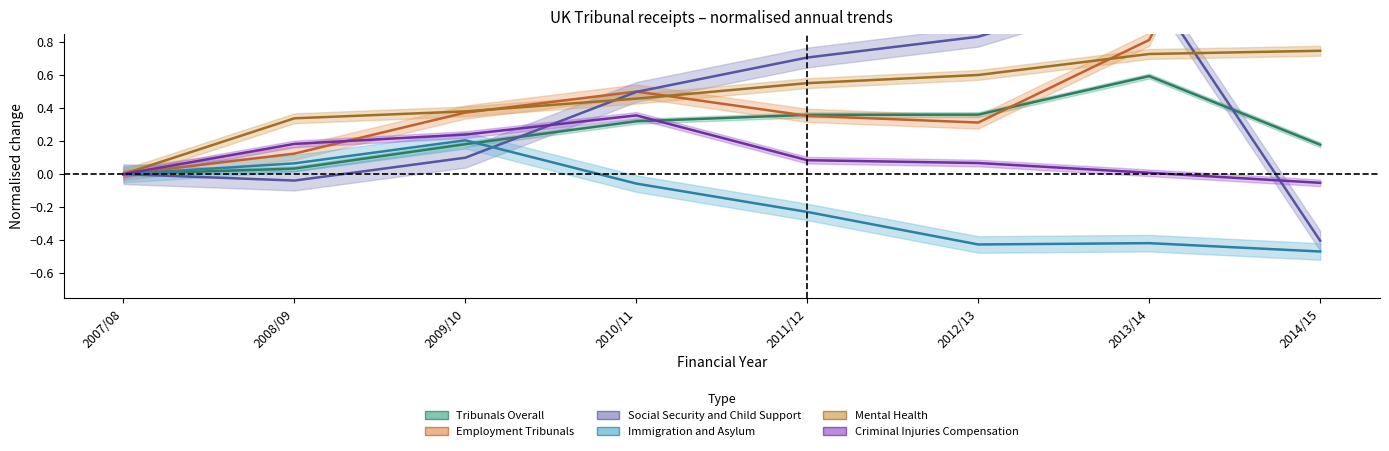

True or false: Criminal Injuries Compensation and Immigration and Asylum intersect in this chart.

False